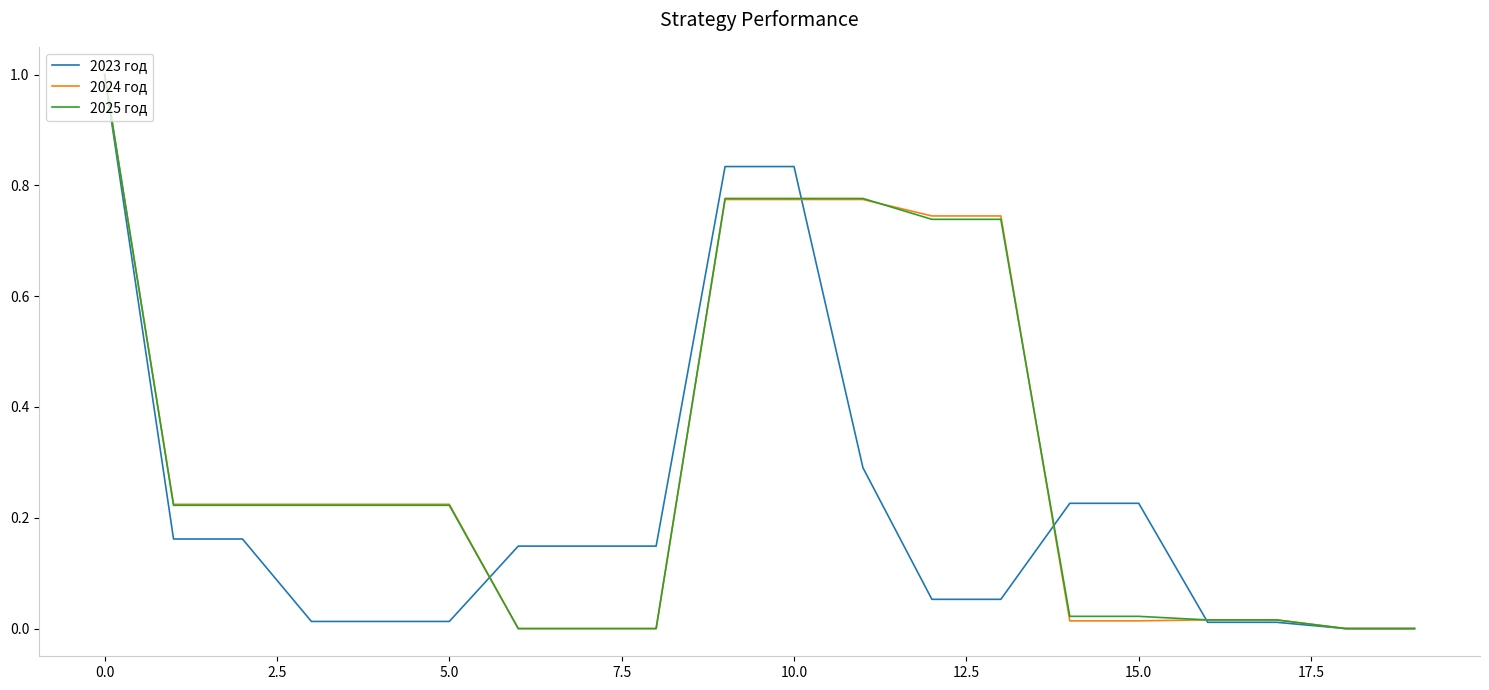

What is the maximum value shown in the chart?

1.0